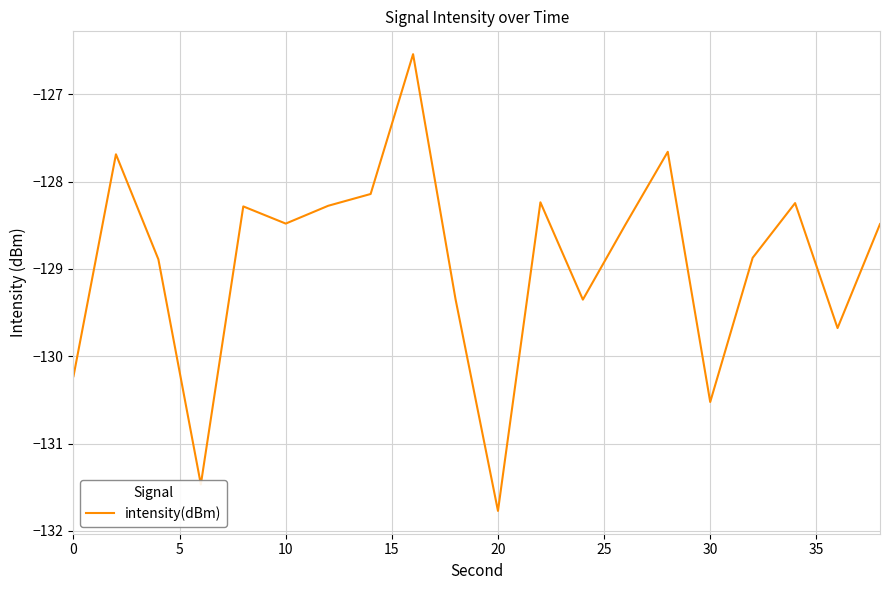

What is the maximum value shown in the chart?

-126.5